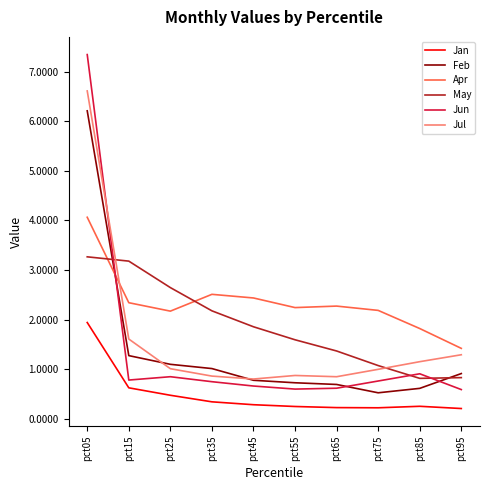

At which category is the sum across all series the highest?

pct05